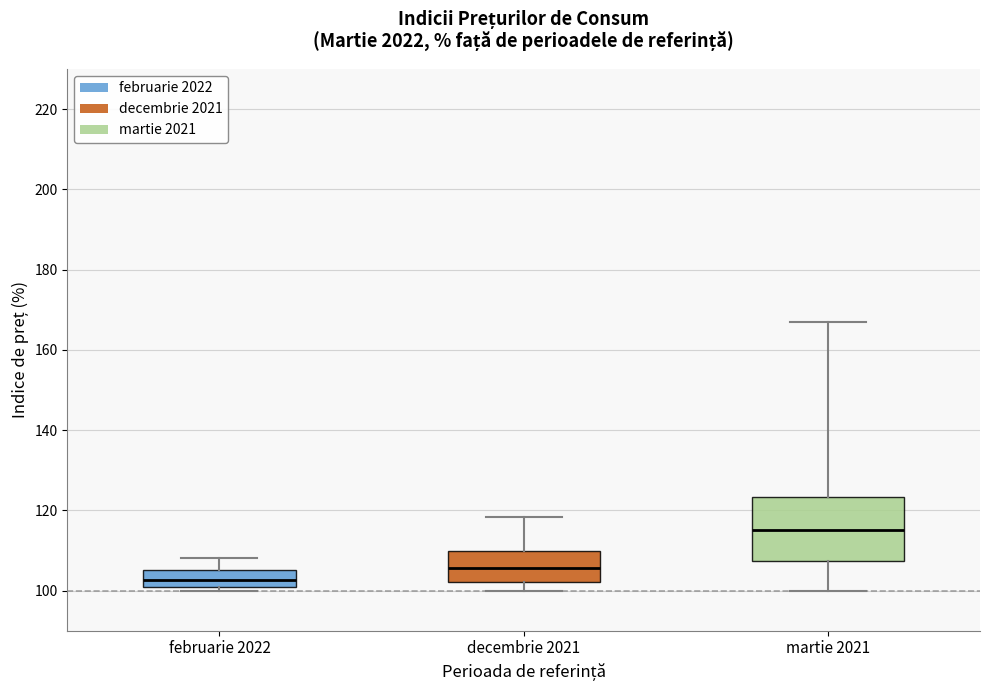

Where is the lower edge of the box for decembrie 2021 on the y-axis? The values are not printed on the chart, so give them approximately, as read against the axis.

102